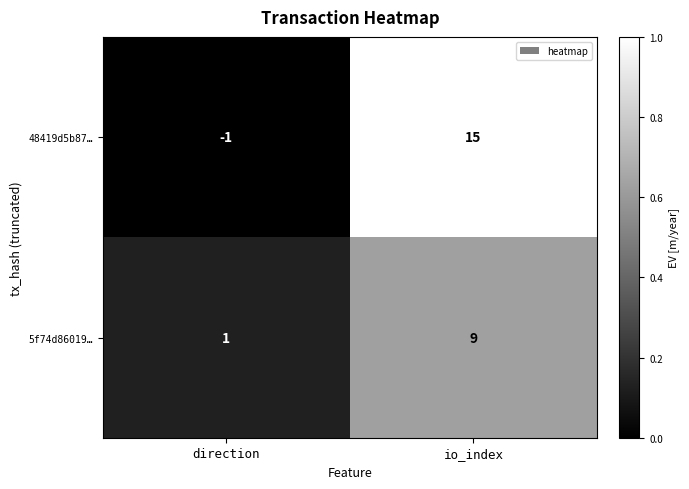

What is the greatest value displayed?

15